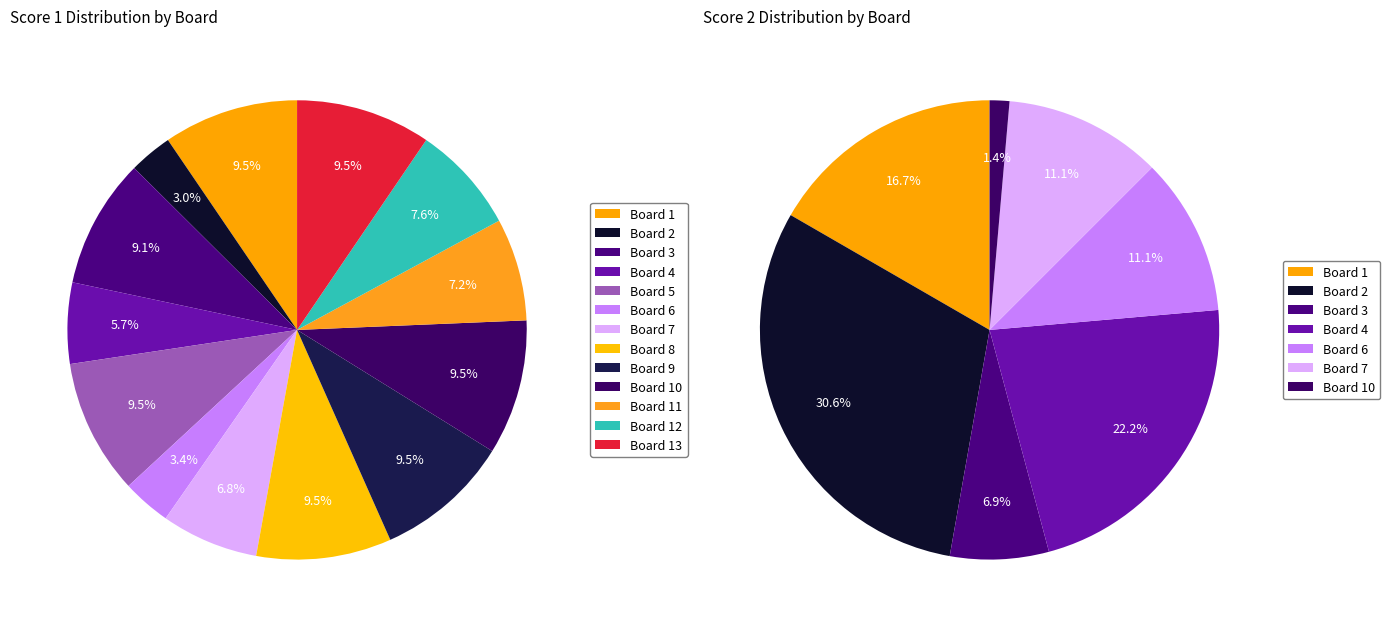

How many segments does this pie chart have?

13